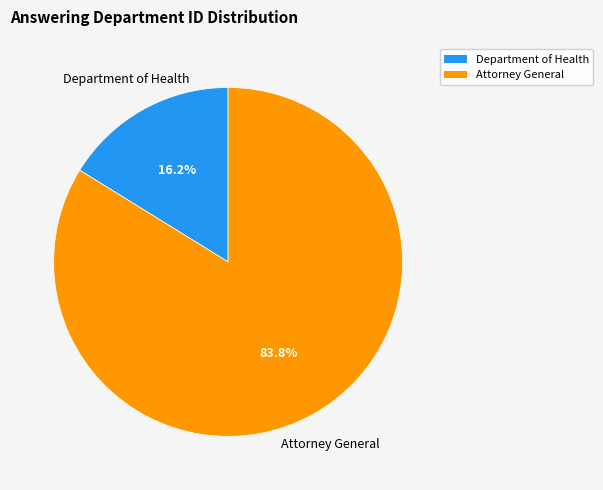

Rank the categories by value from lowest to highest.

Department of Health, Attorney General